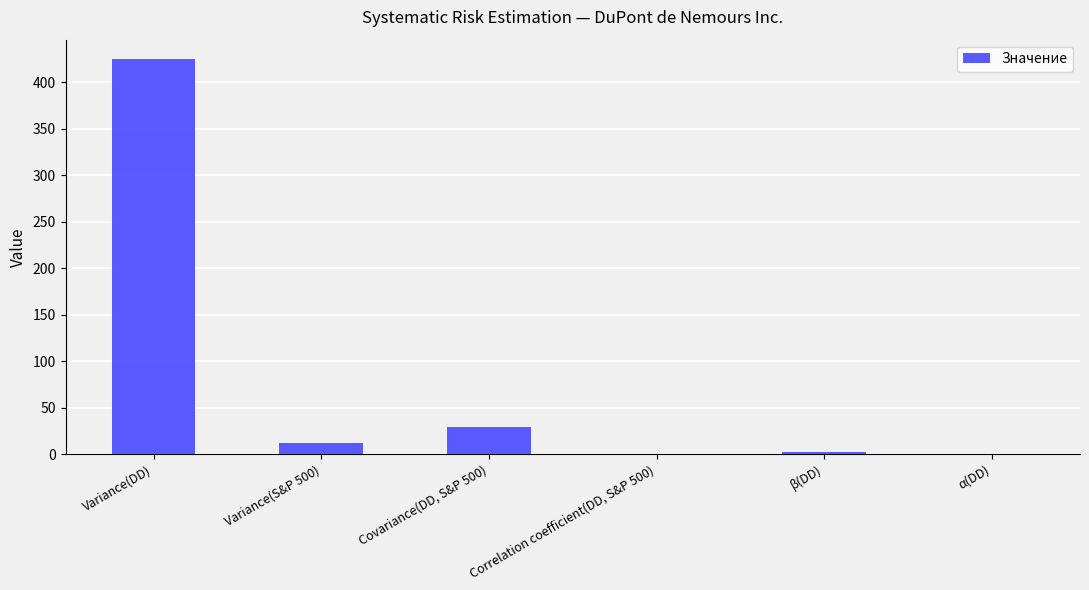

What is the average value?

78.1